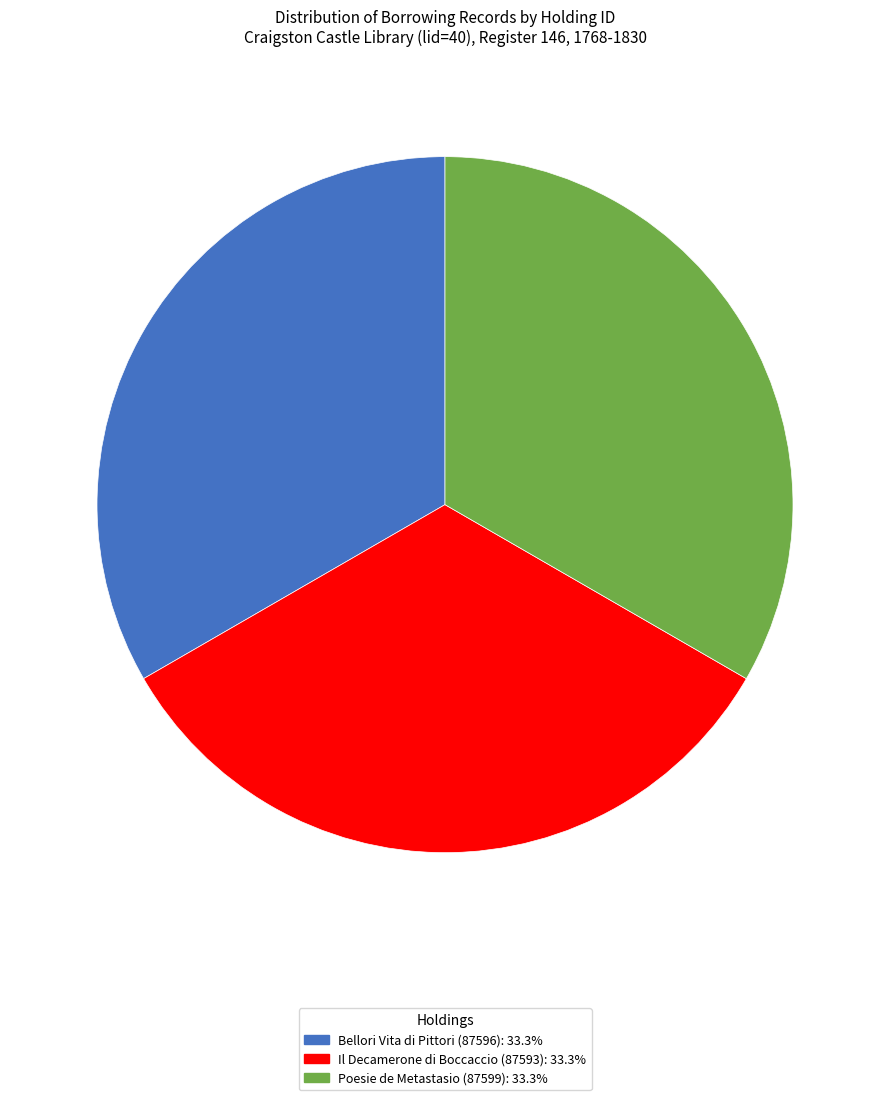

Combined, do Il Decamerone di Boccaccio (87593) and Poesie de Metastasio (87599) account for over 50%?

Yes